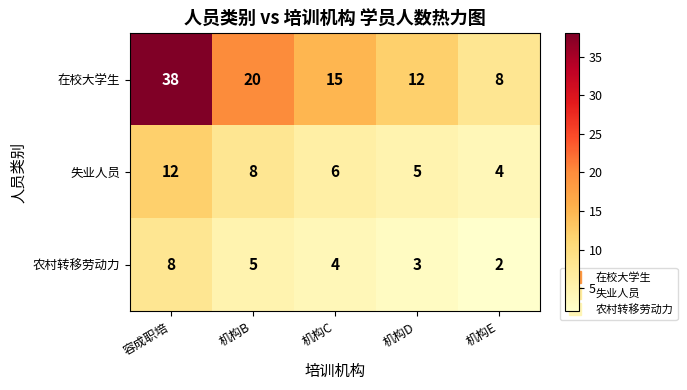

Reading left to right, list all the values displayed in this chart.

在校大学生: 容成职培=38	机构B=20	机构C=15	机构D=12	机构E=8
失业人员: 容成职培=12	机构B=8	机构C=6	机构D=5	机构E=4
农村转移劳动力: 容成职培=8	机构B=5	机构C=4	机构D=3	机构E=2